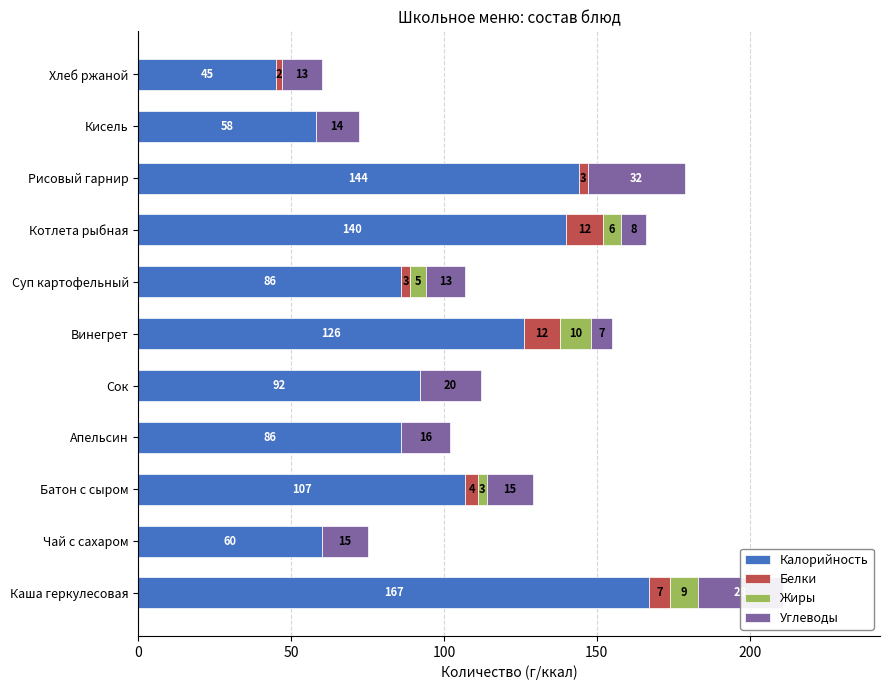

What is the total value across all series at Хлеб ржаной?

60